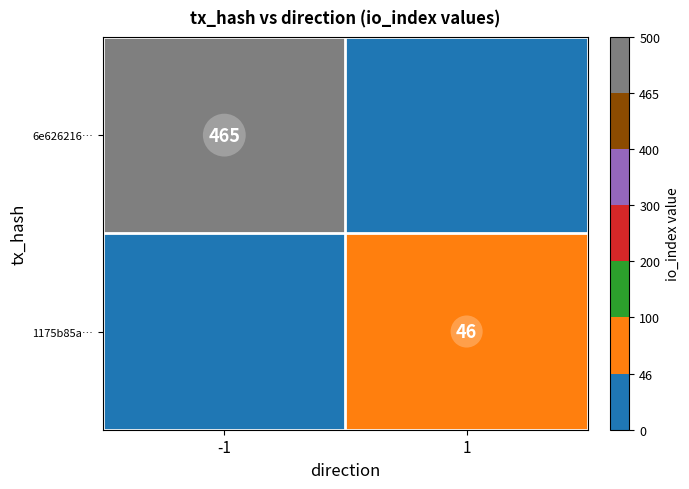

True or false: 1175b85a… has a value of 12 at 1.

False